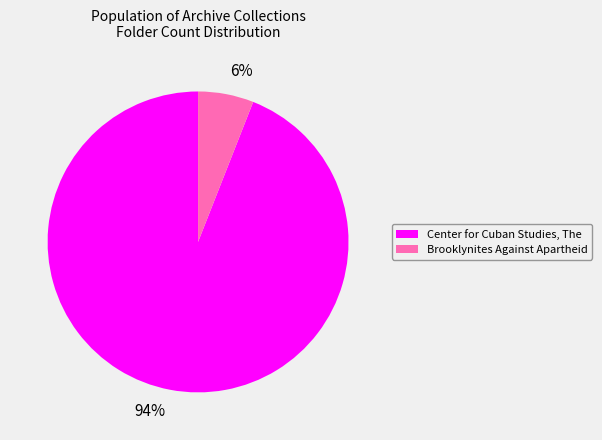

Which category accounts for the majority?

Center for Cuban Studies, The